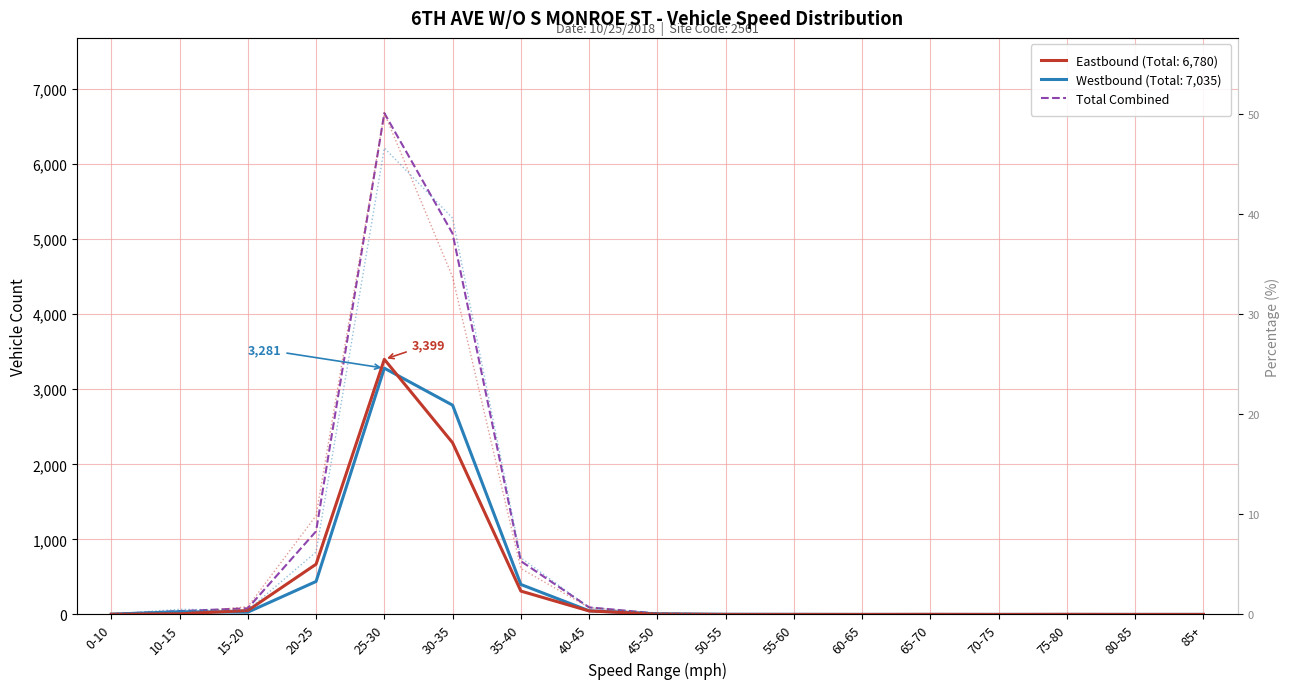

Where is the first local minimum for Eastbound %?

70-75